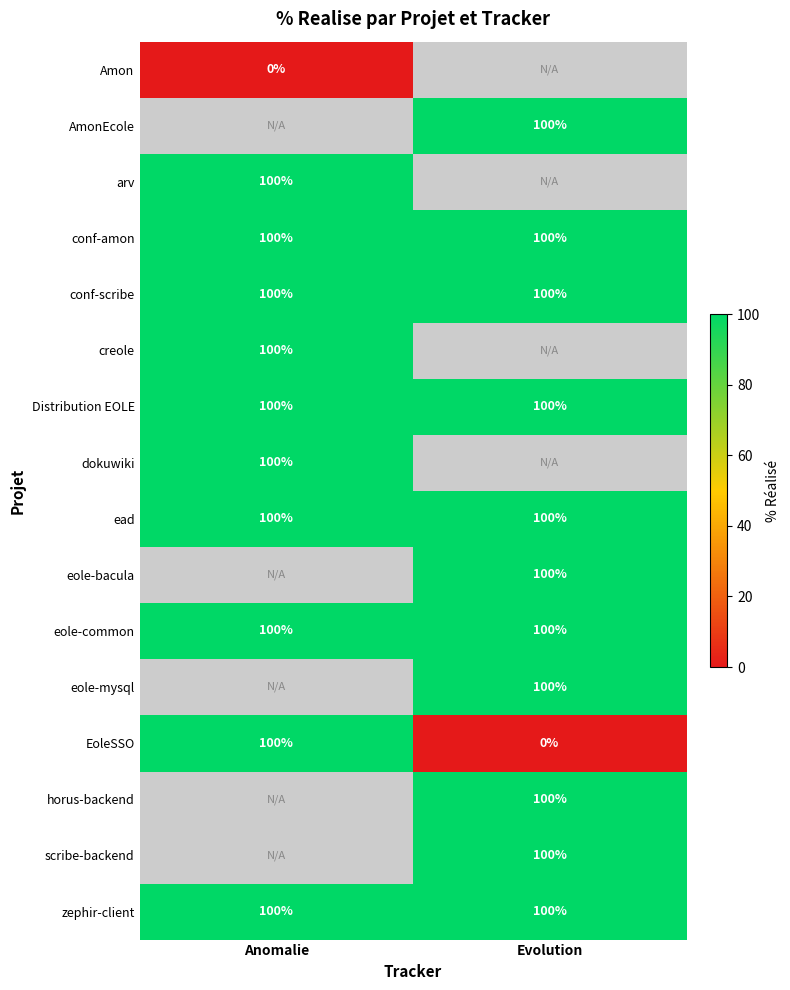

The eole-common series shows 50 at Anomalie. True or false?

False